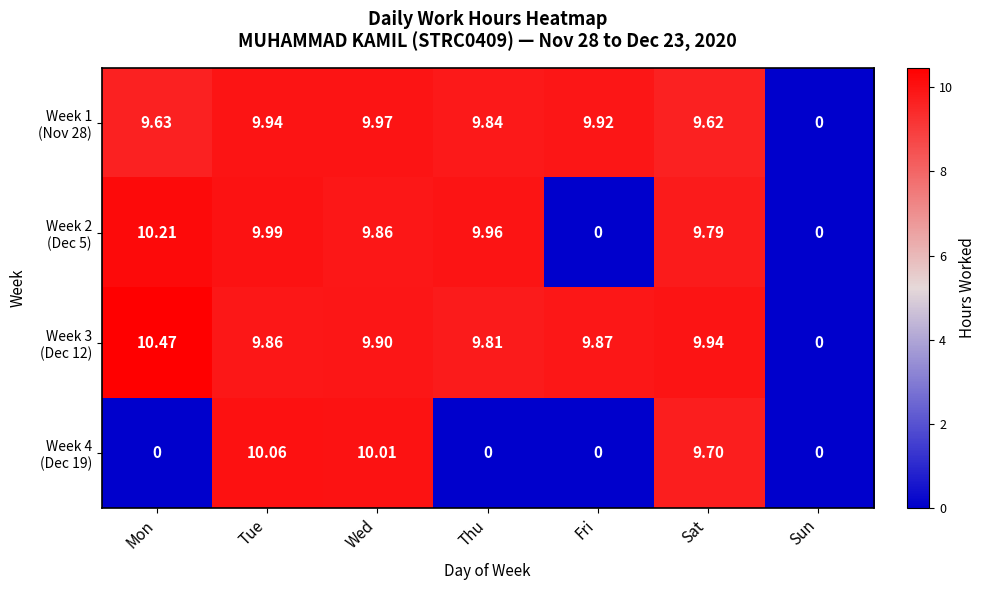

Which category has the highest value across all series?

Mon